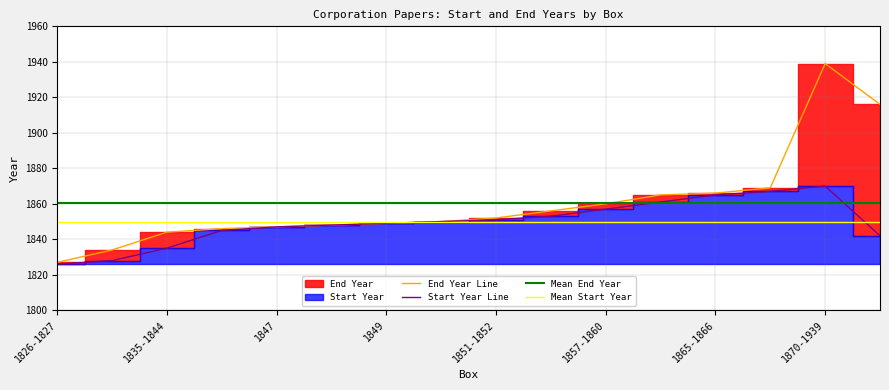

Which series has the largest total across all categories?

End Year